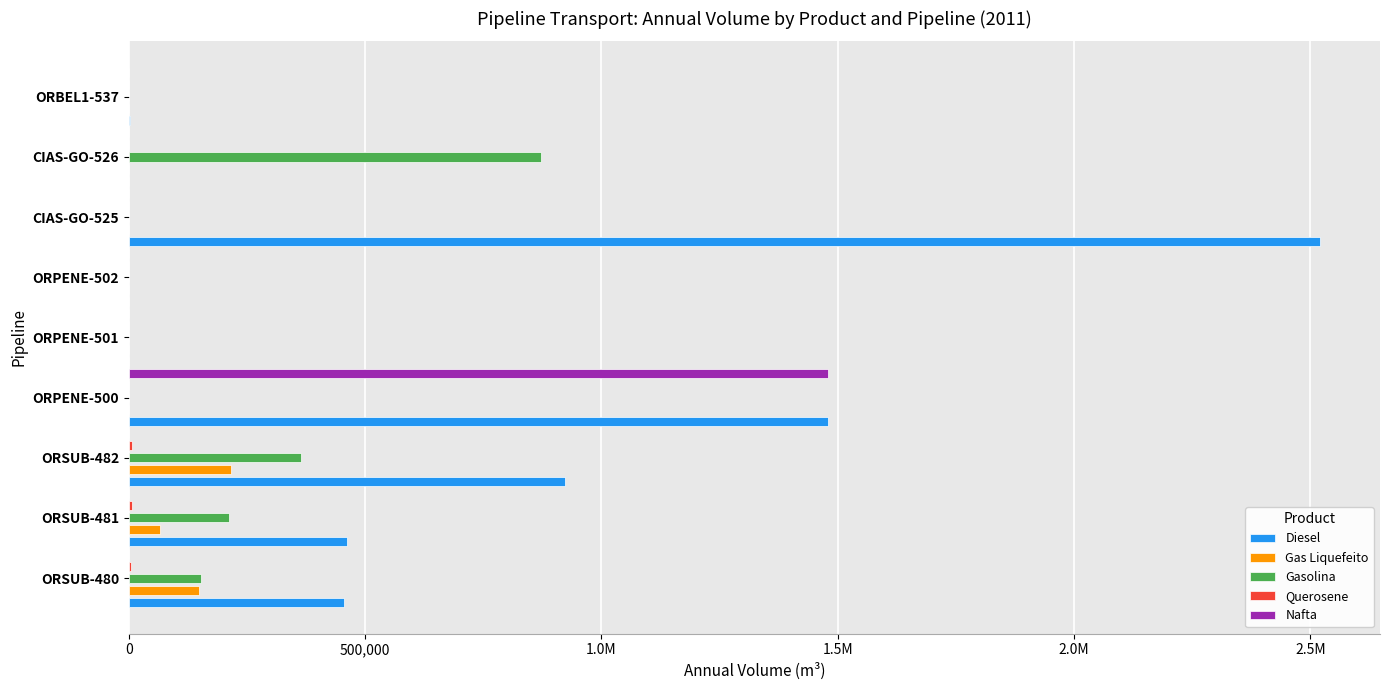

What are all the series names shown in the legend?

Diesel, Gas Liquefeito, Gasolina, Querosene, Nafta